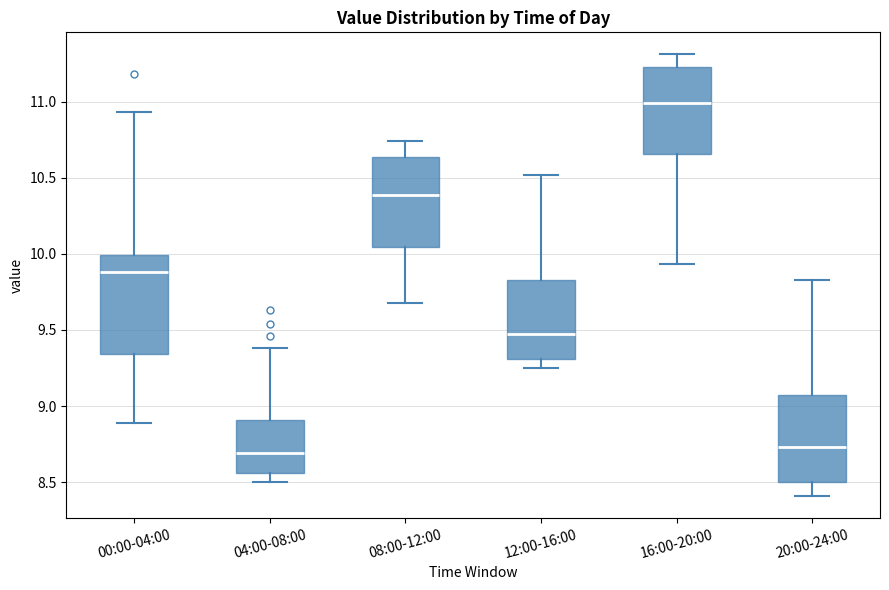

Reading left to right, read every box against the y-axis: the position of its median line, the range the box covers, and the ends of its whiskers. The values are not printed on the chart, so give them approximately, as read against the axis.

00:00-04:00: median 9.90, box 9.35 to 10.00, whiskers 8.90 to 10.95
04:00-08:00: median 8.70, box 8.55 to 8.90, whiskers 8.50 to 9.40
08:00-12:00: median 10.40, box 10.05 to 10.65, whiskers 9.70 to 10.75
12:00-16:00: median 9.50, box 9.30 to 9.85, whiskers 9.25 to 10.50
16:00-20:00: median 11.00, box 10.65 to 11.25, whiskers 9.95 to 11.30
20:00-24:00: median 8.75, box 8.50 to 9.05, whiskers 8.40 to 9.85